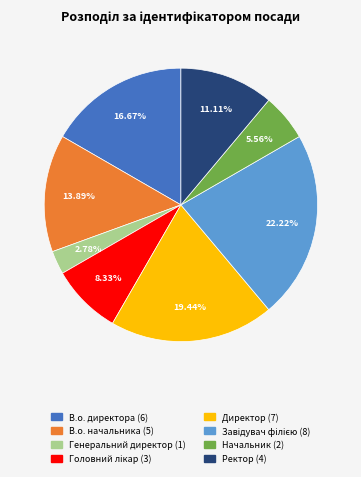

Do Генеральний директор and Начальник together represent more than half of the pie?

No